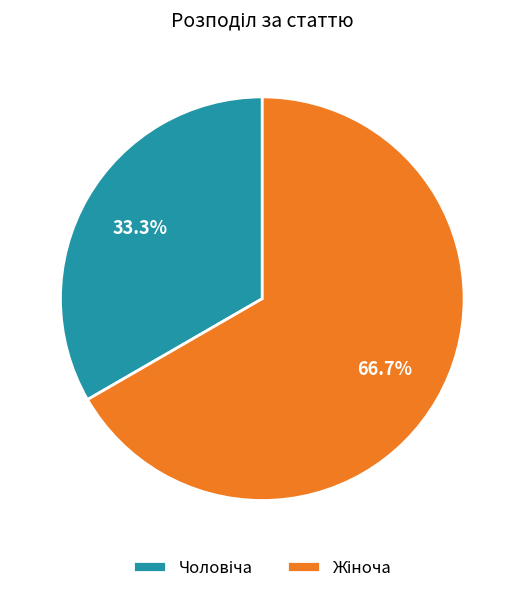

Count the number of slices in the pie.

2